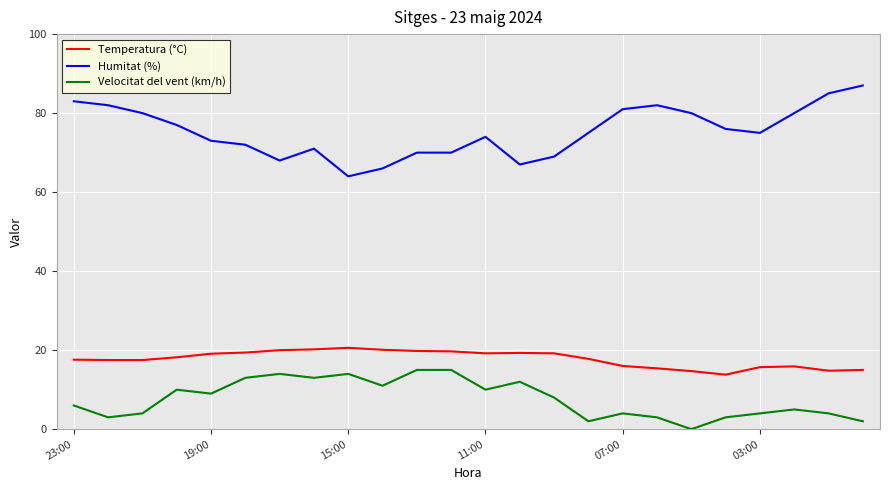

What is the difference between the second highest and second lowest values in the Temperatura (°C) series?

5.5